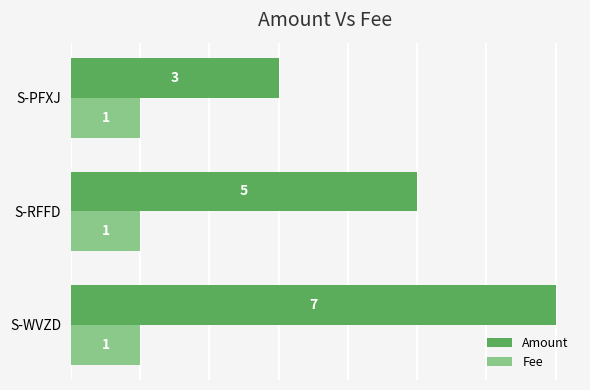

Which series has the widest spread of values?

Amount